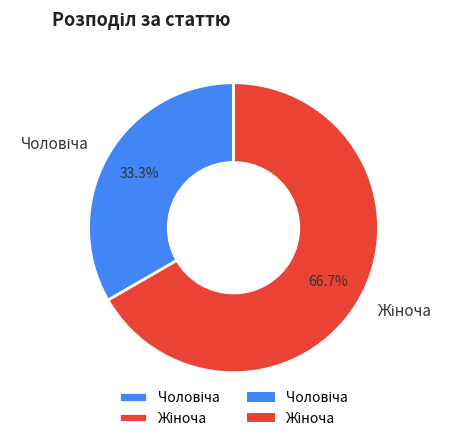

Does any single category account for the majority?

Yes